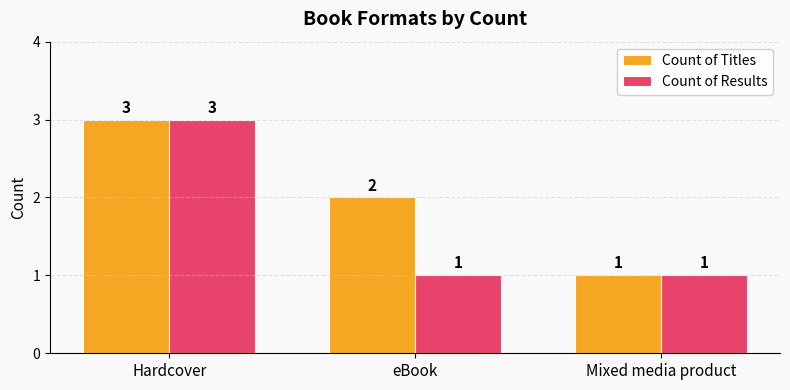

What is the sum of the Count of Titles values at Mixed media product and Hardcover?

4